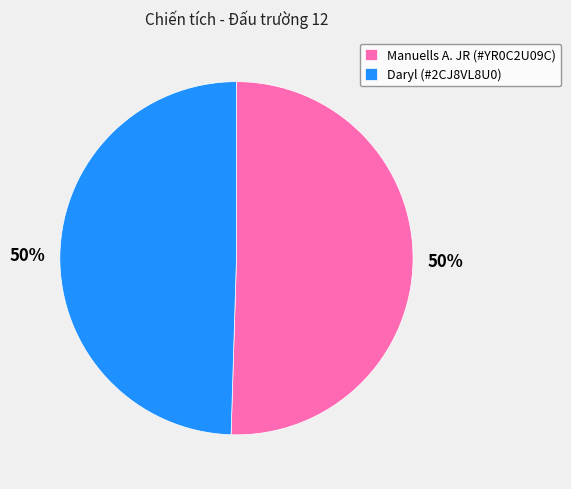

To the nearest percent, what is the average slice percentage?

50%